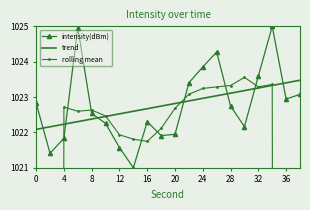

How many times do trend and intensity(dBm) cross each other?

7